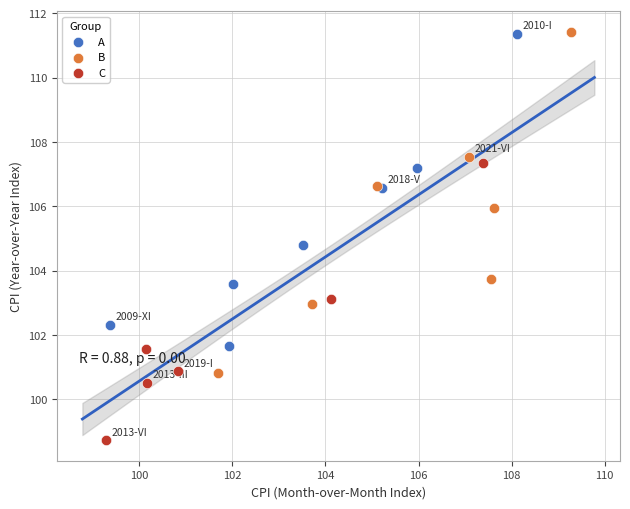

Which series has the widest spread of Y values?

B